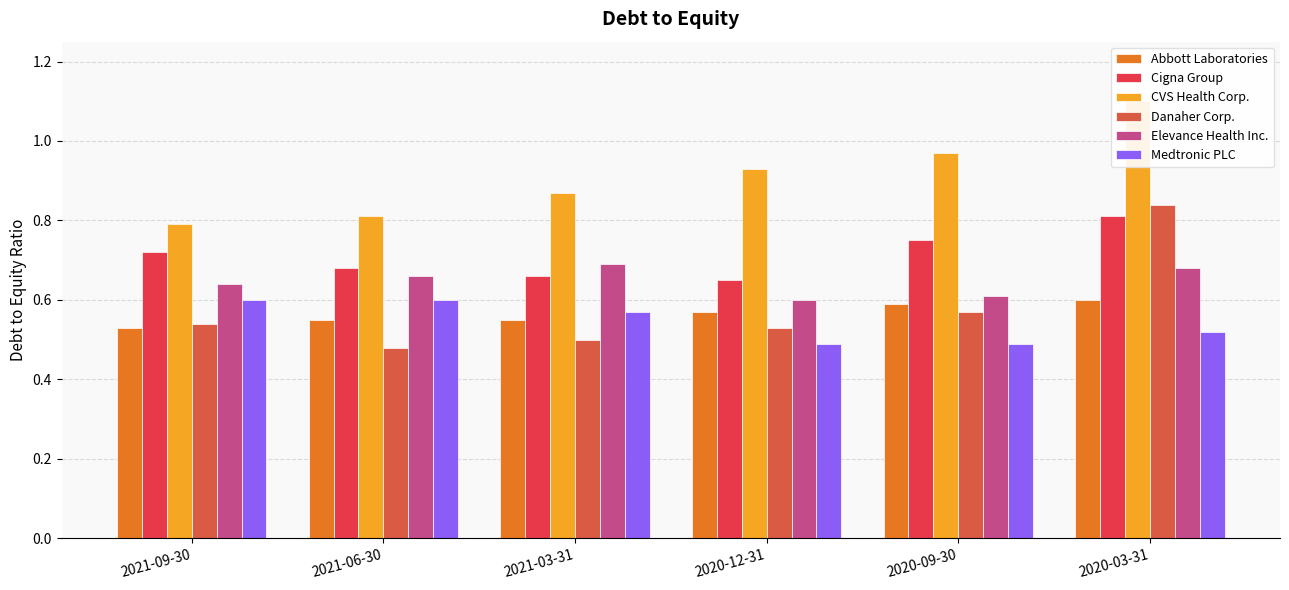

What position from the left is 2021-09-30?

1